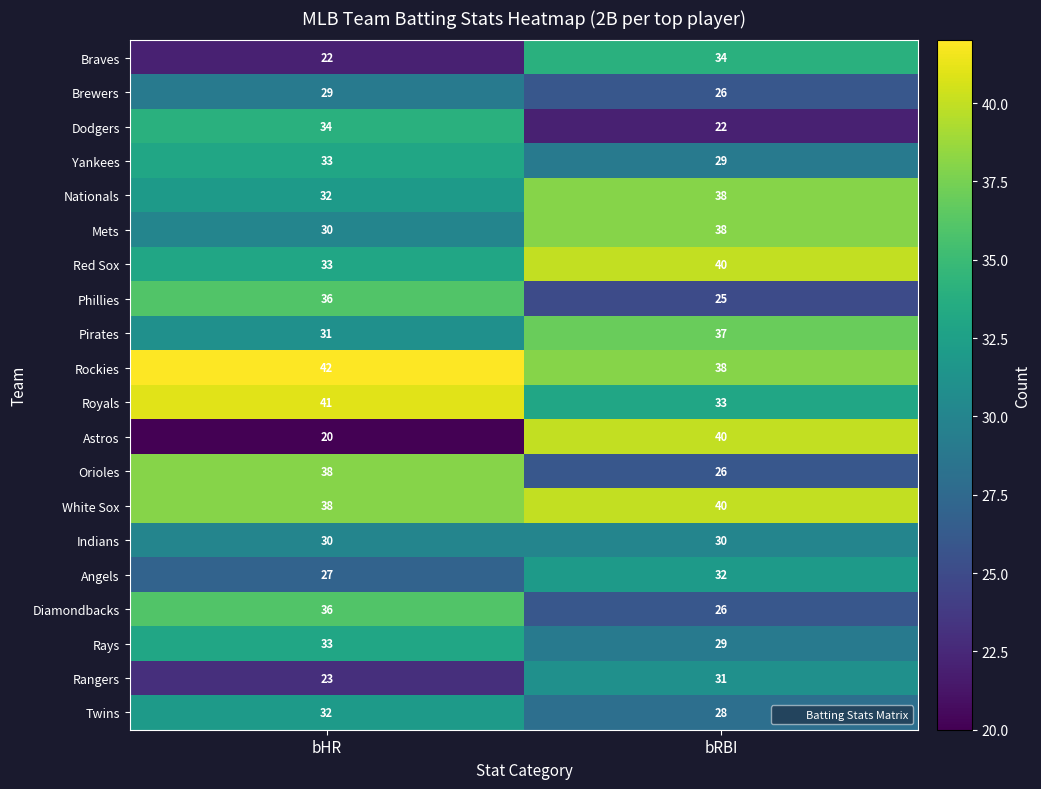

What value does the Rays series have at bHR?

33